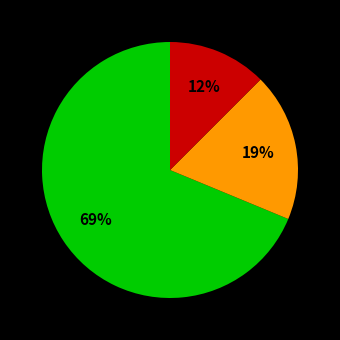

Count the number of slices in the pie.

3